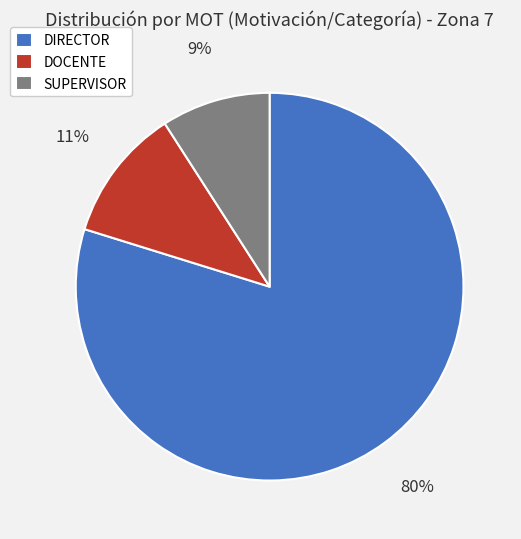

True or false: SUPERVISOR accounts for 1% of the total.

False